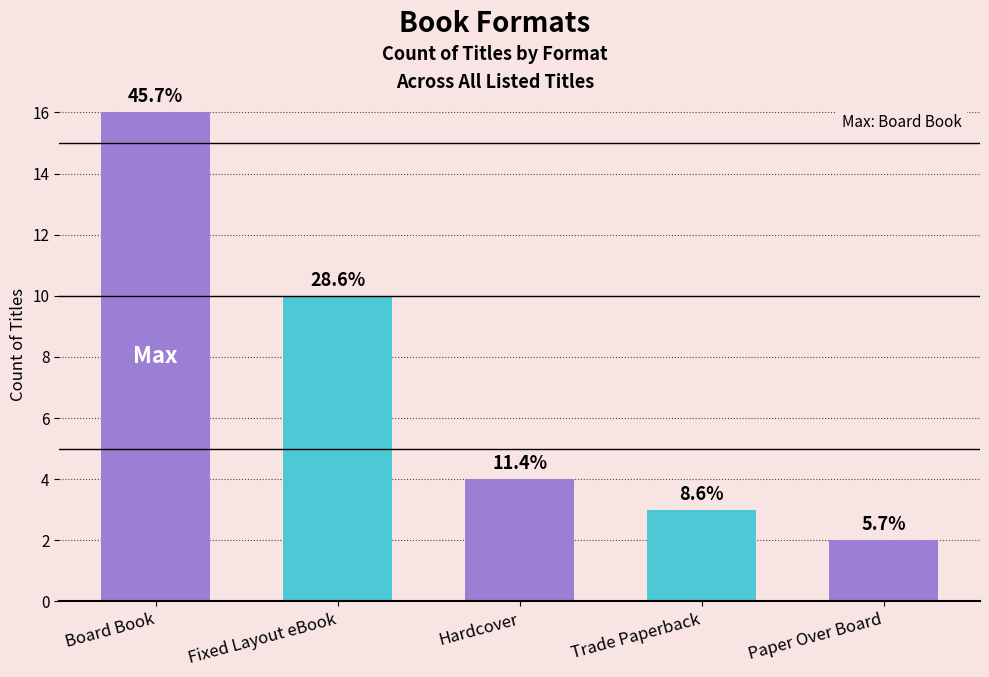

Where does the data first go above 4?

Board Book